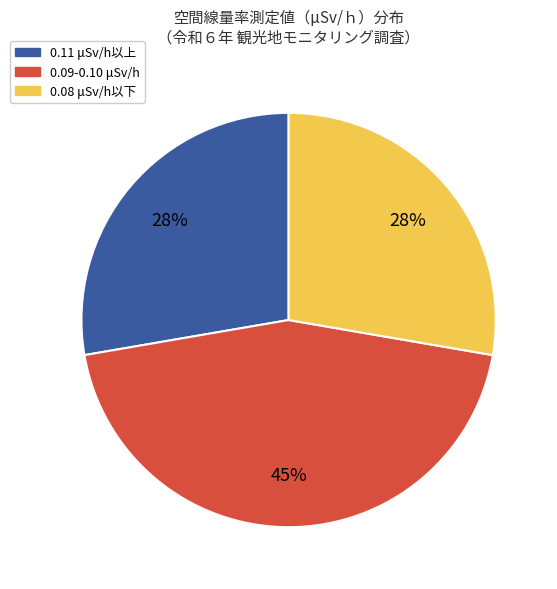

Is there any slice that represents more than half of the pie?

No